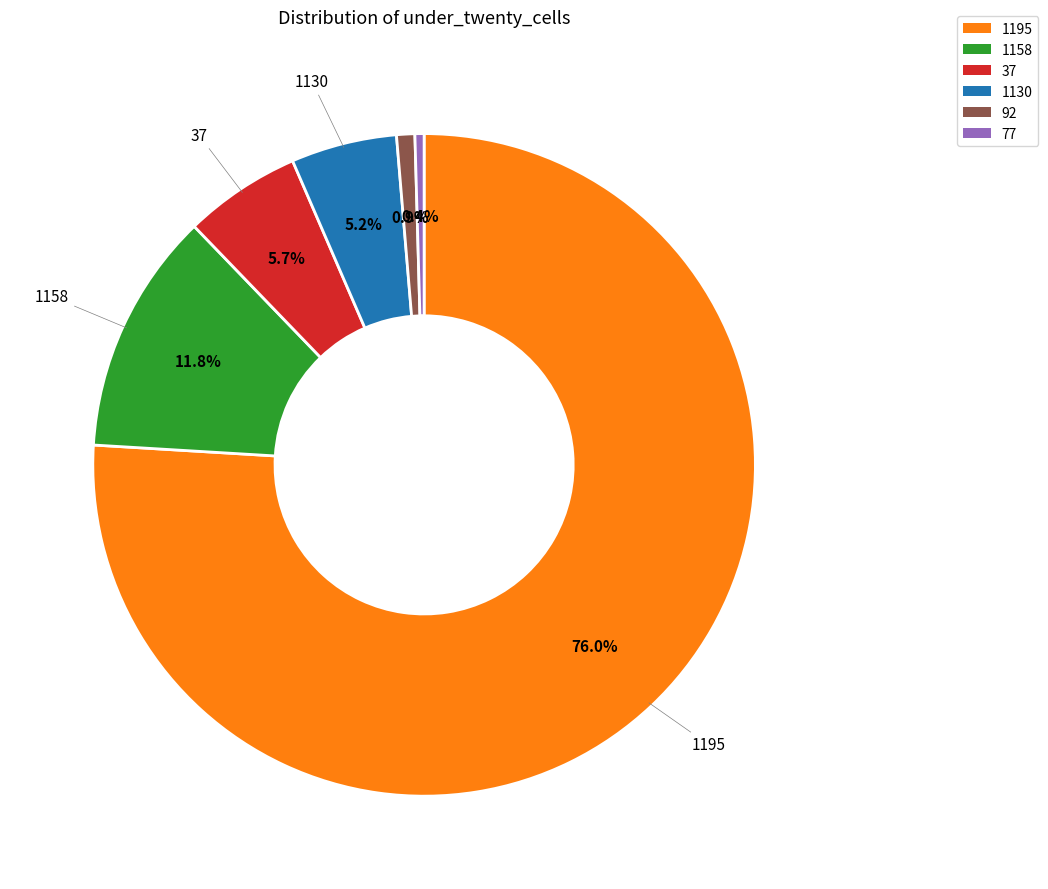

Is there any slice that represents more than half of the pie?

Yes